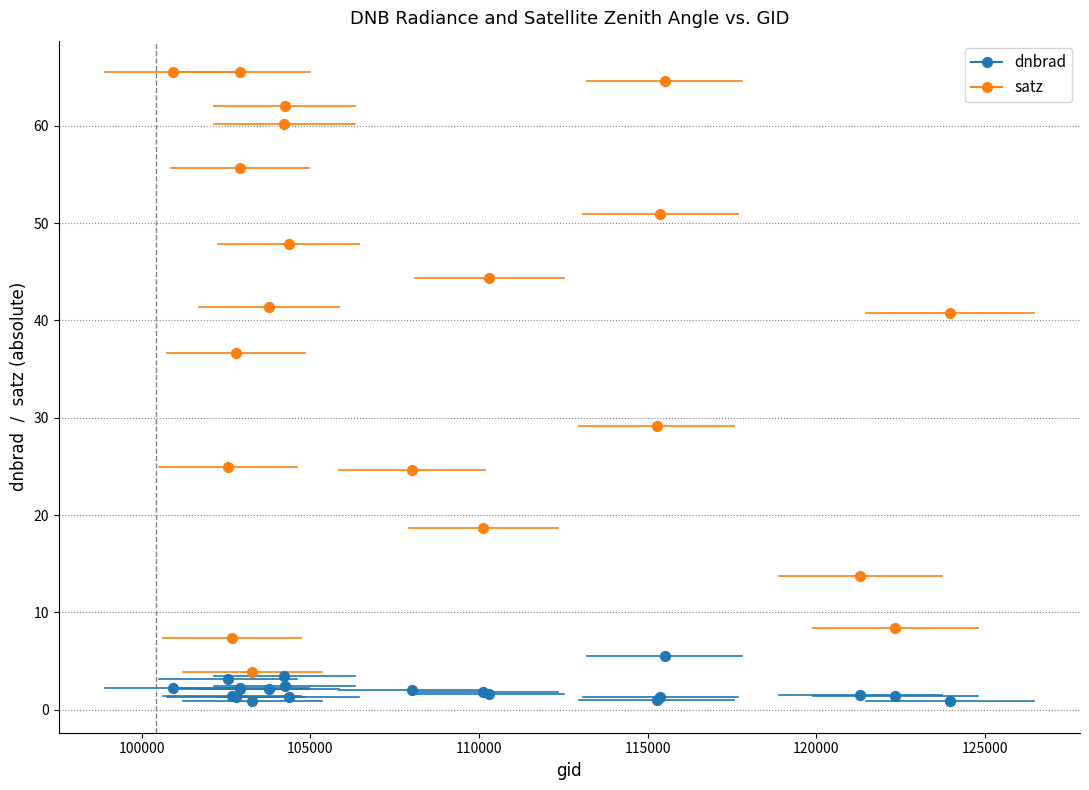

What are all the series names shown in the legend?

dnbrad, satz